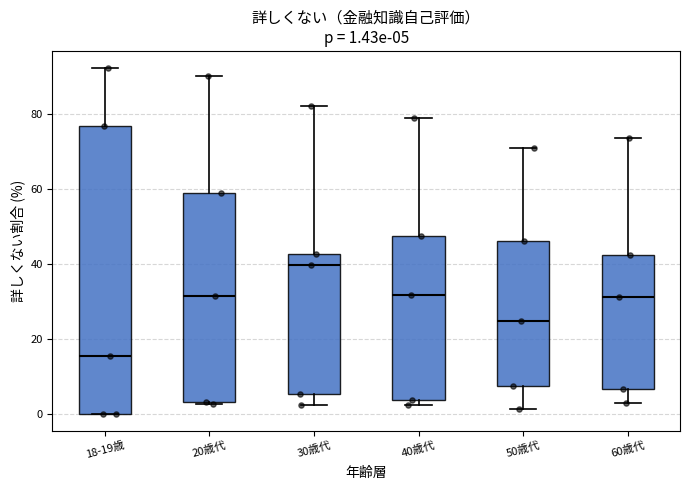

Comparing the boxes themselves (not the whiskers), which one is the tallest?

18-19歳